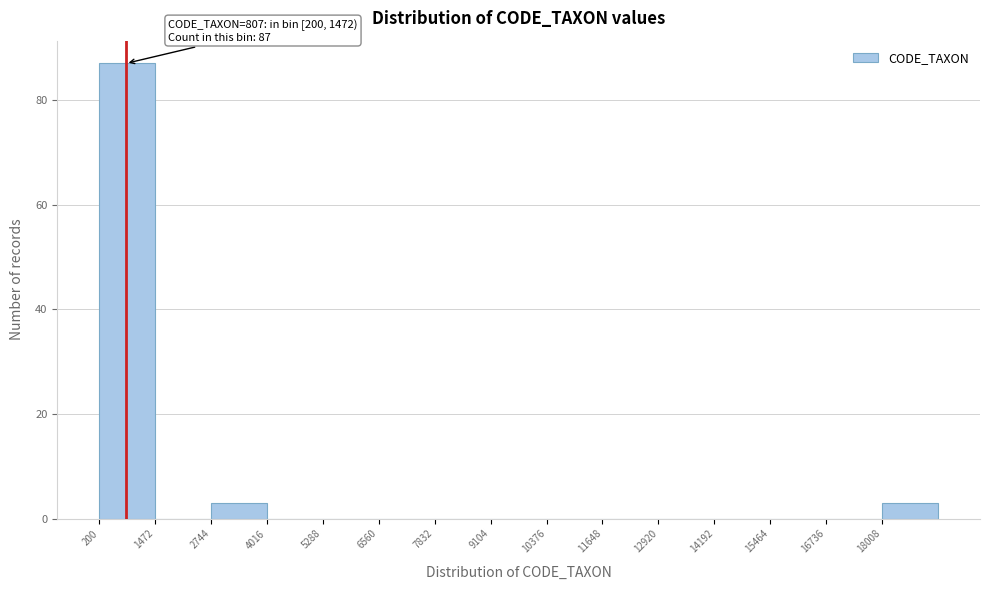

Over which range of the x-axis is the bar tallest?

200 to 1400